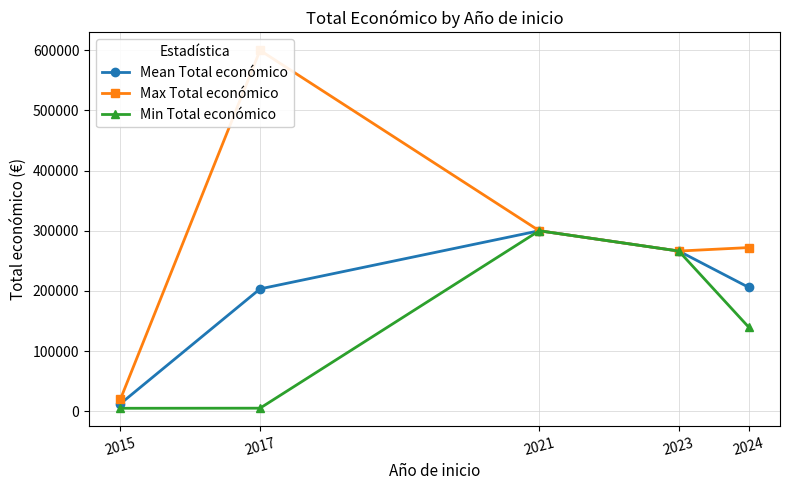

True or false: Mean Total económico and Min Total económico cross at least once.

False